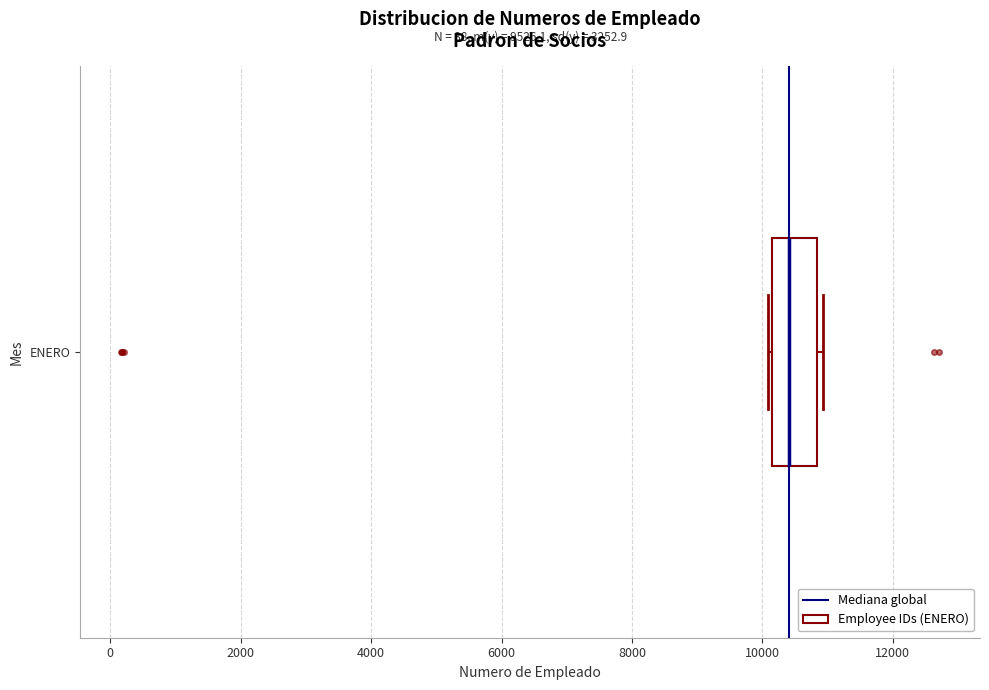

Where does the median line of the box for ENERO sit on the x-axis? The values are not printed on the chart, so give them approximately, as read against the axis.

10400